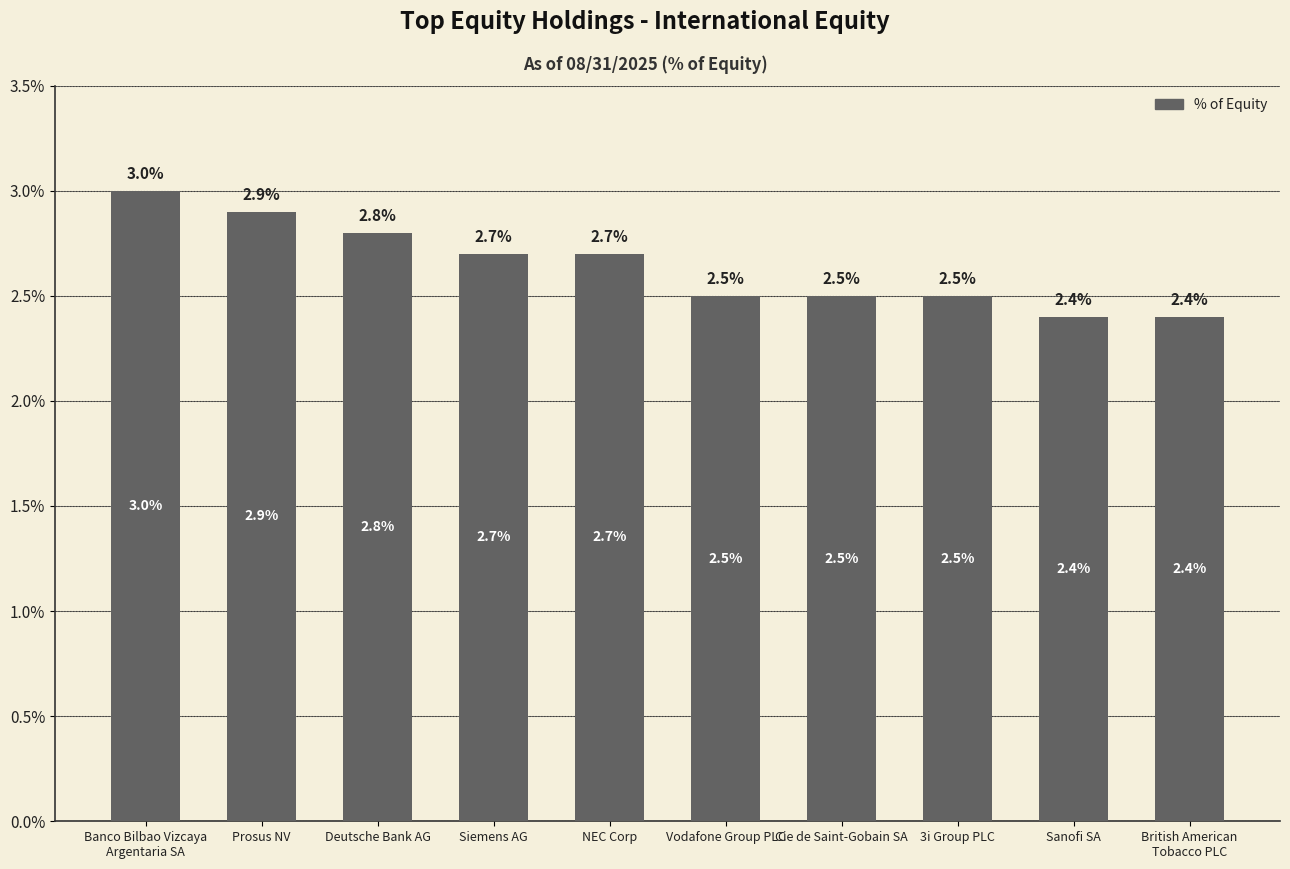

What is the value of the 10th bar from the left?

2.4